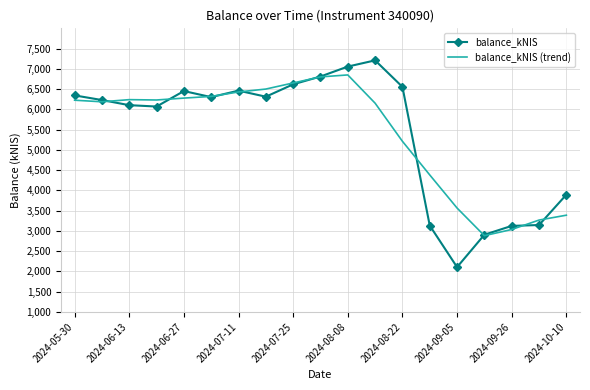

Rank the series by their maximum value, from lowest to highest.

balance_kNIS (trend), balance_kNIS